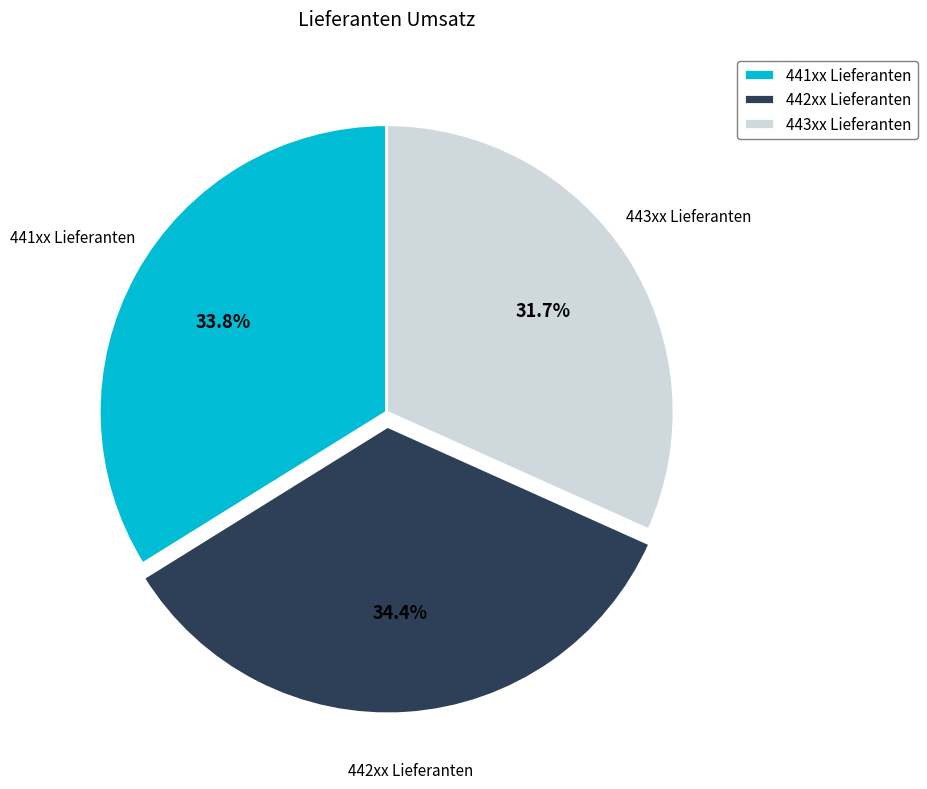

Between 442xx Lieferanten and 443xx Lieferanten, which is larger?

442xx Lieferanten